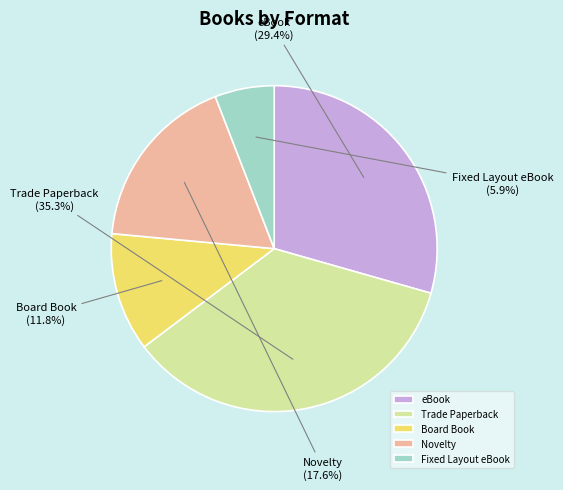

Rank the categories by value from highest to lowest.

Trade Paperback, eBook, Novelty, Board Book, Fixed Layout eBook